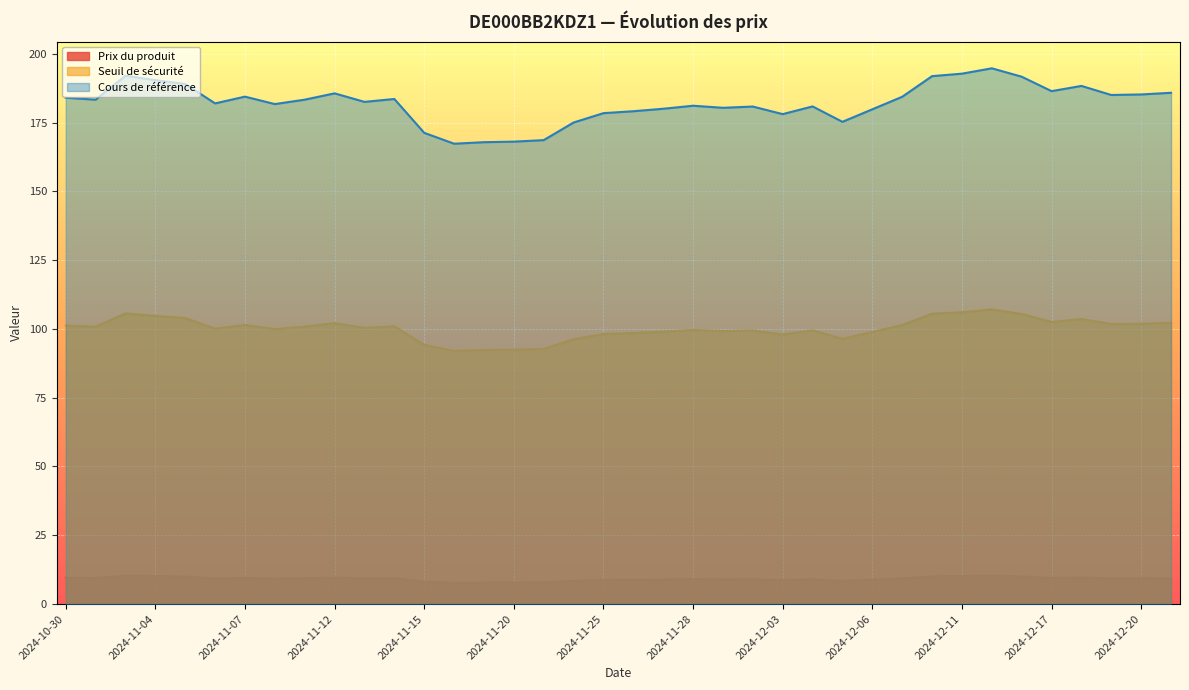

Rank the series by their average value, from lowest to highest.

Prix du produit, Seuil de sécurité, Cours de référence